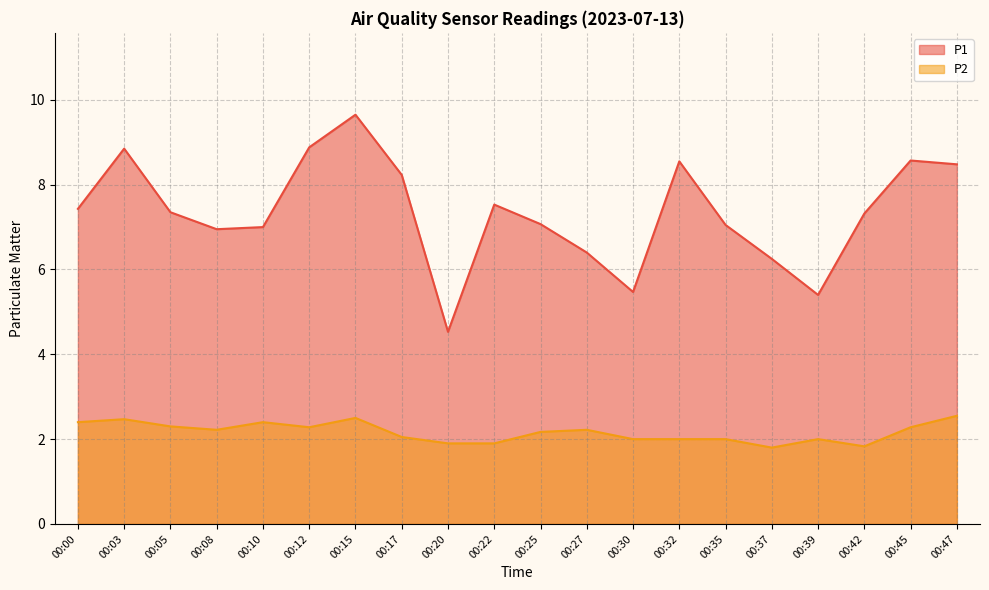

True or false: P2 has a value of 2.3 at 00:05.

True